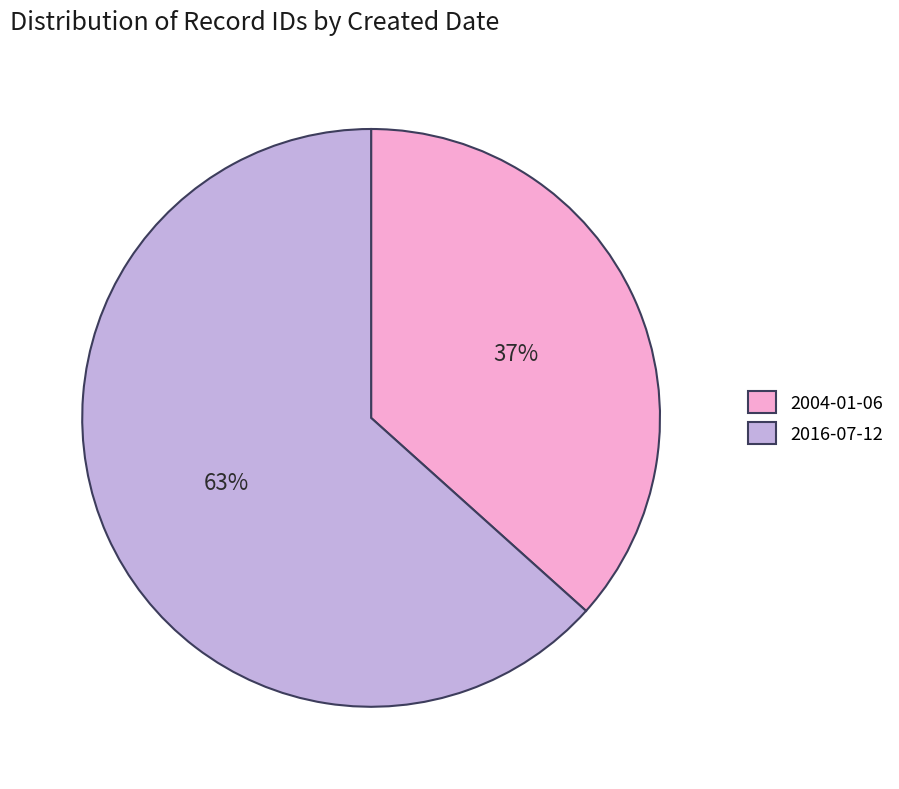

The 2016-07-12 slice represents 73% of the pie. True or false?

False